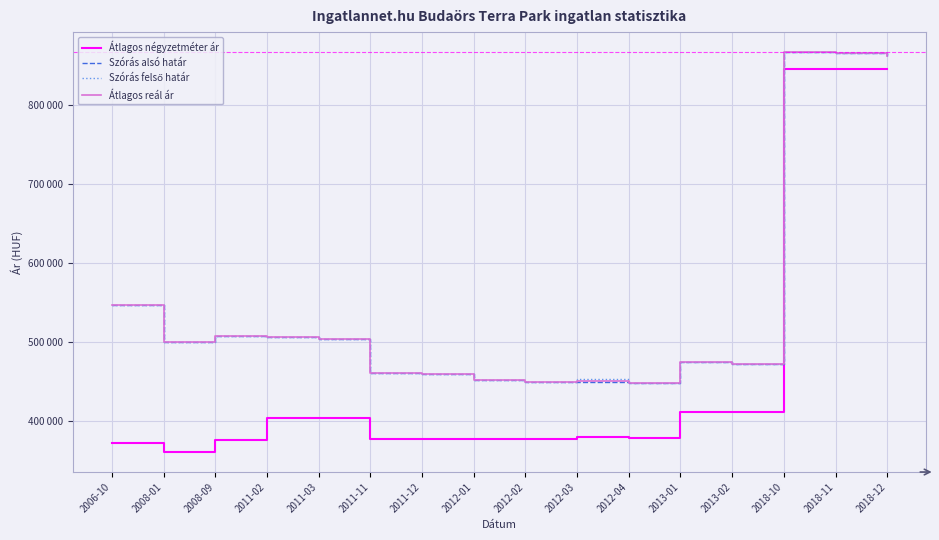

Rank the series at 2013-02 from lowest to highest value.

Átlagos négyzetméter ár, Szórás alsó határ, Szórás felső határ, Átlagos reál ár